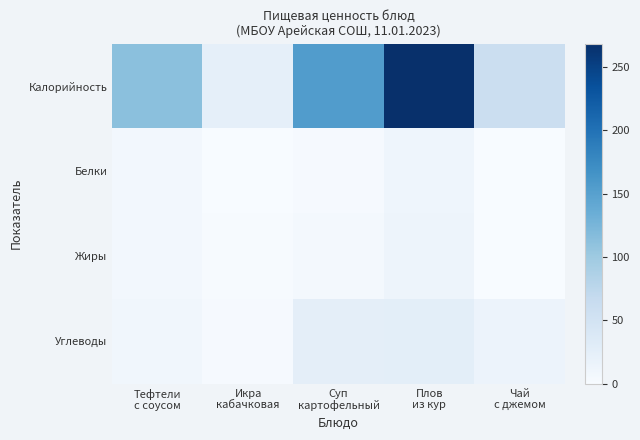

At which category is the sum across all series the highest?

Плов
из кур